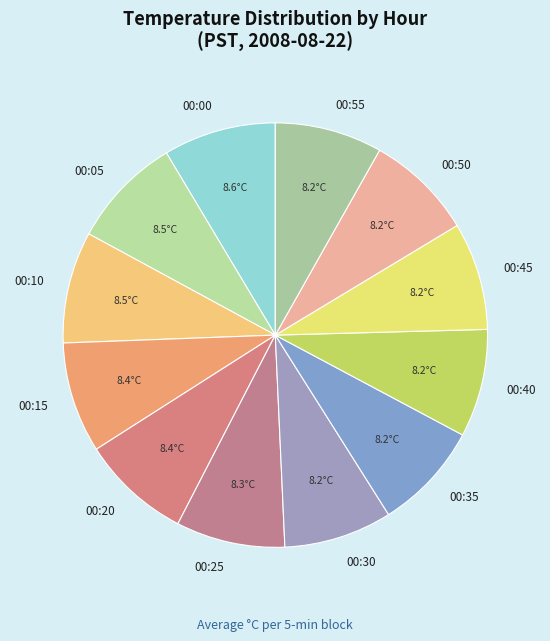

Combined, do 00:50 and 00:05 account for over 50%?

No